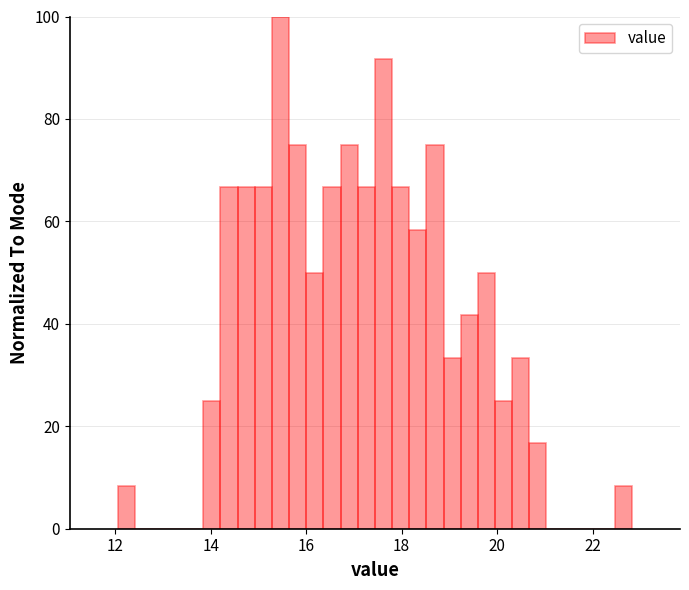

Around what value on the x-axis is the tallest bar? Give the approximate position of its centre, as read against the axis.

15.4